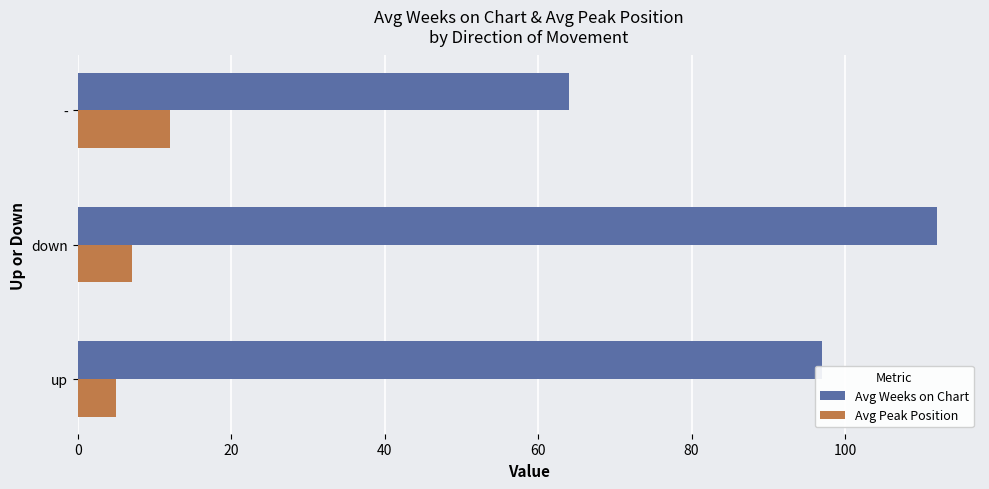

What is the smallest value displayed?

5